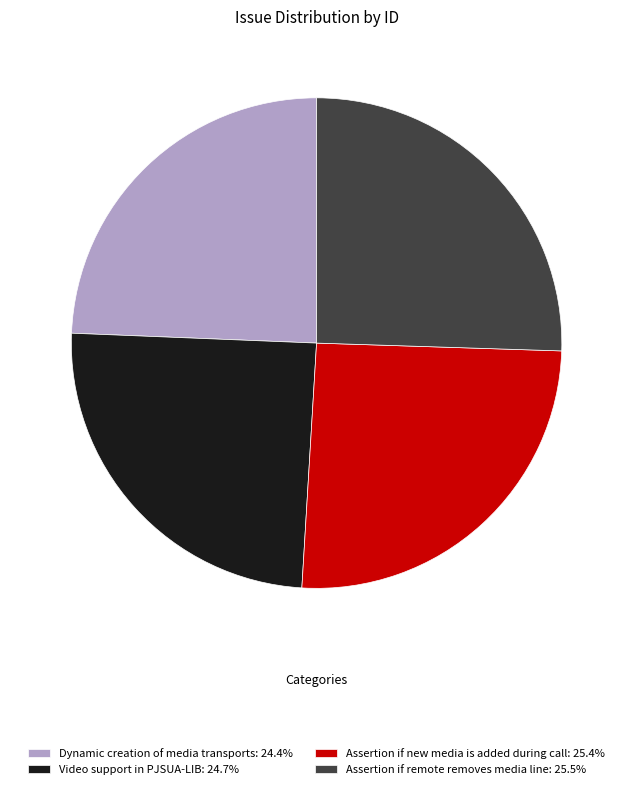

Is it true that Assertion if new media is added during call is 25% of the pie?

True